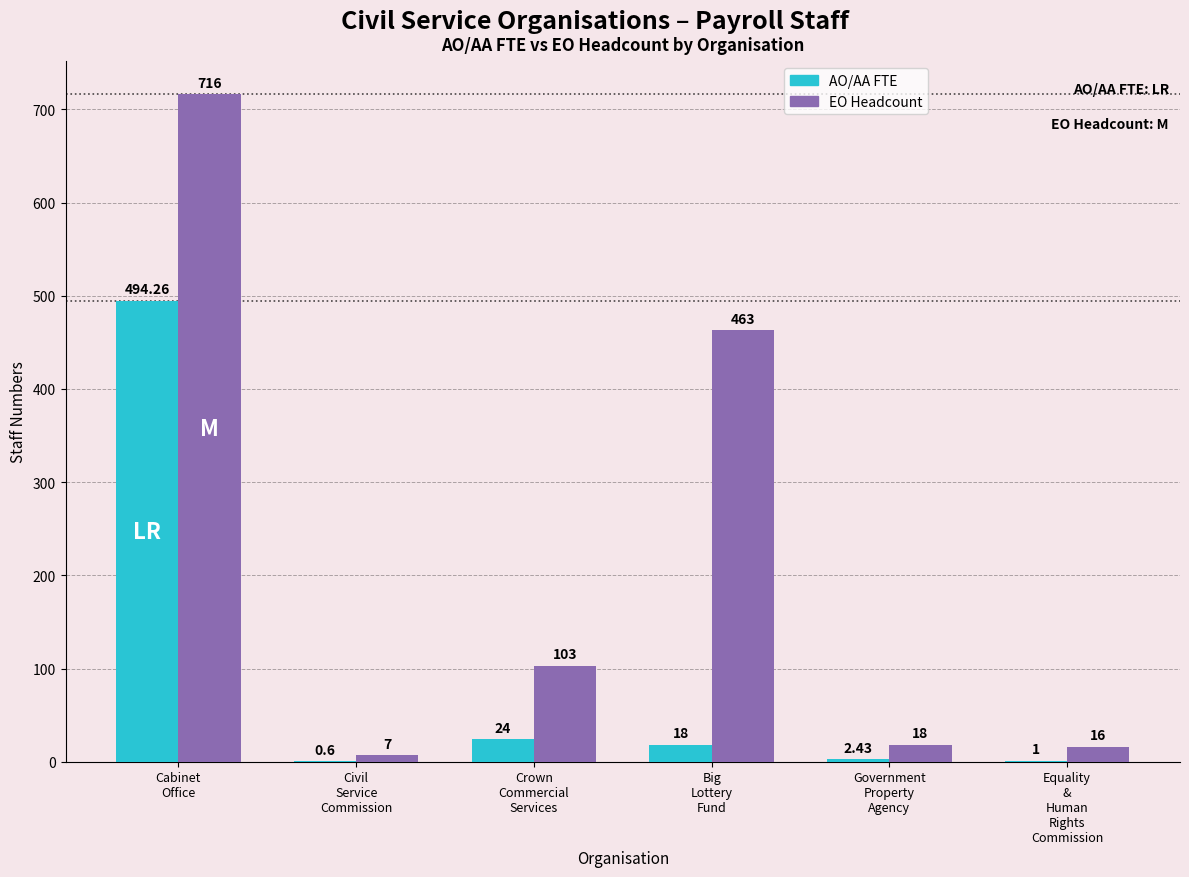

What is the average value of the EO Headcount series?

220.5